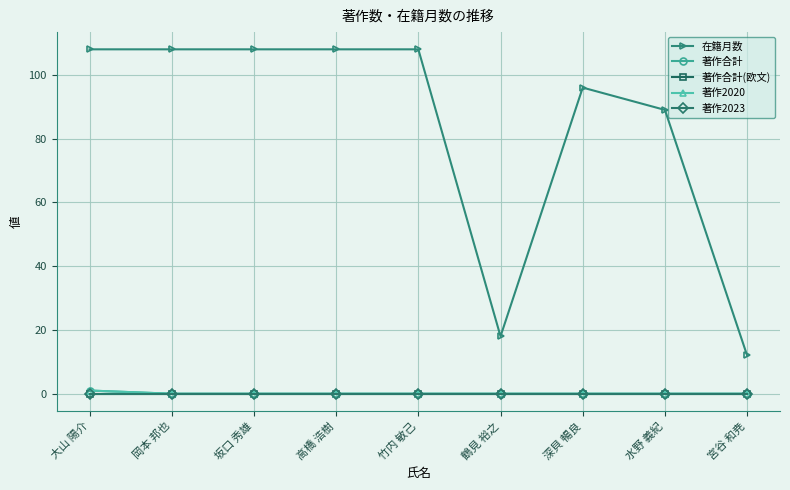

Does the chart have visible grid lines?

Yes